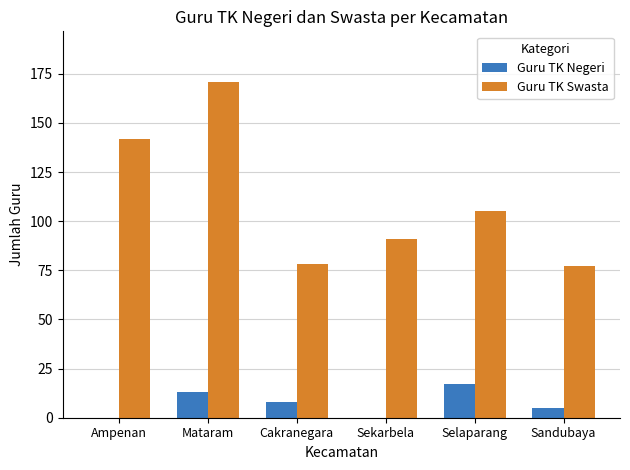

The value of Guru TK Swasta at Sekarbela is 139. True or false?

False